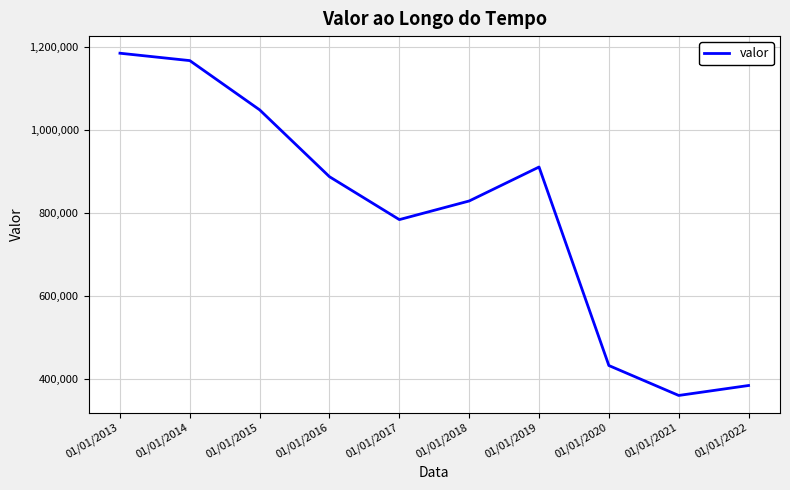

Approximately how many times larger is the value at 01/01/2017 compared to 01/01/2014?

0.7